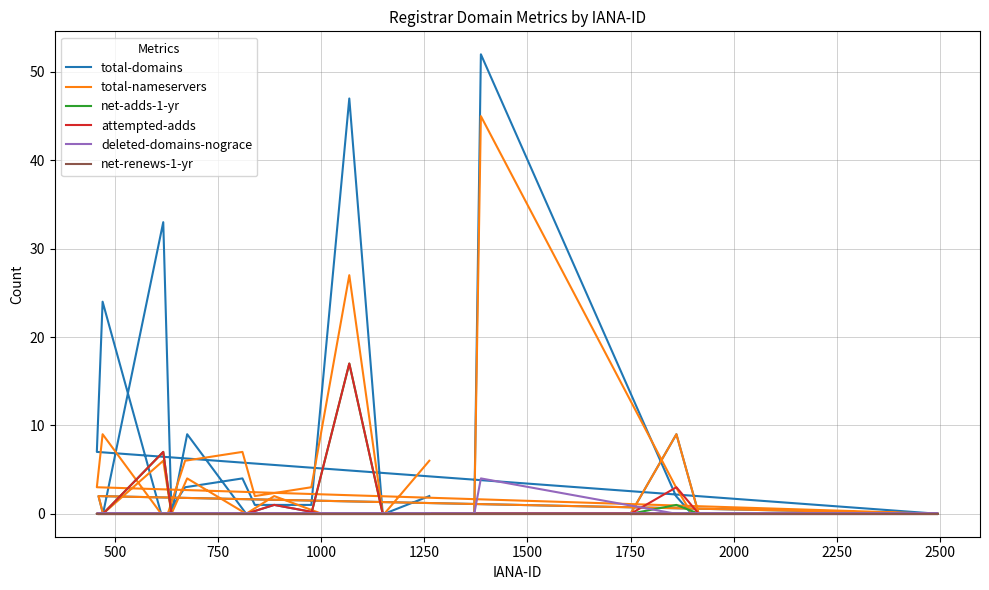

How many values in the total-domains series exceed 0?

15